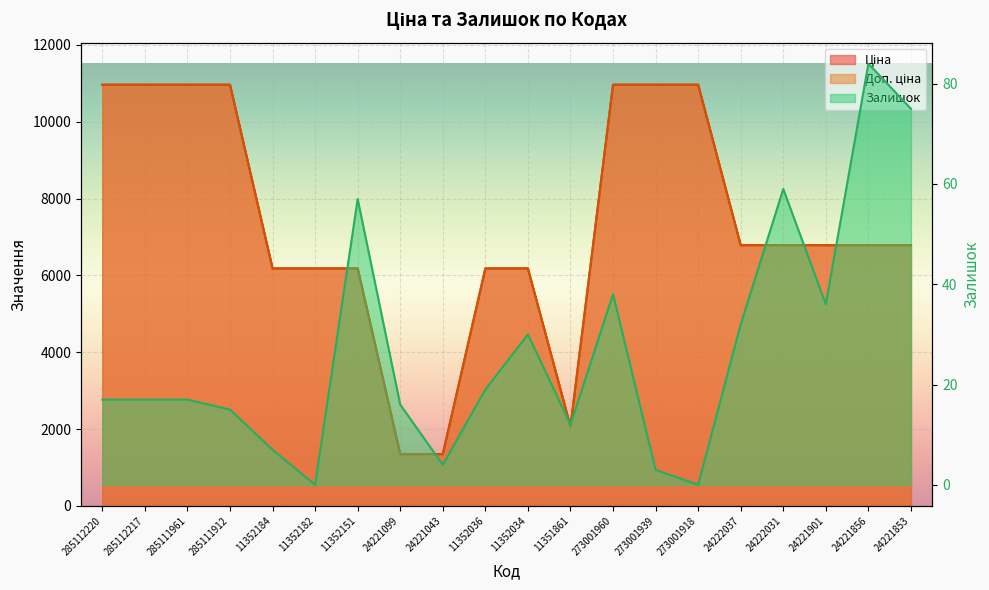

True or false: Залишок has a value of 4.0 at 24221043.

True